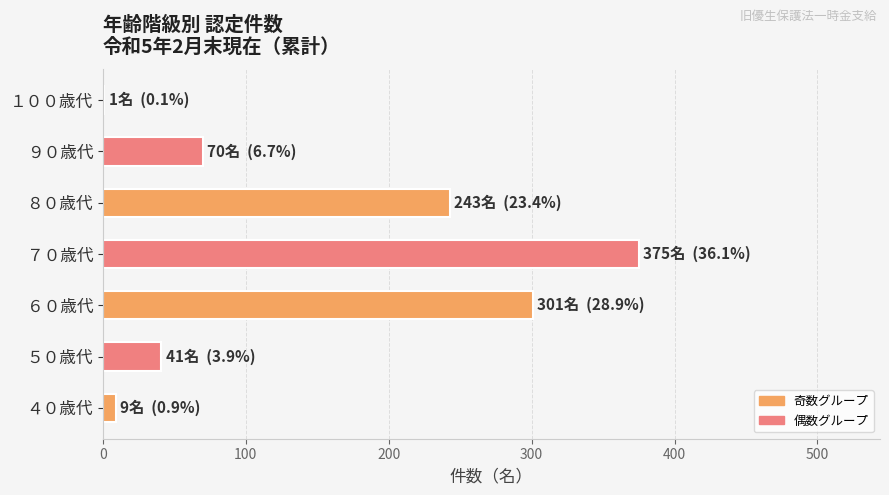

The chart shows a value of 256 at ７０歳代. True or false?

False